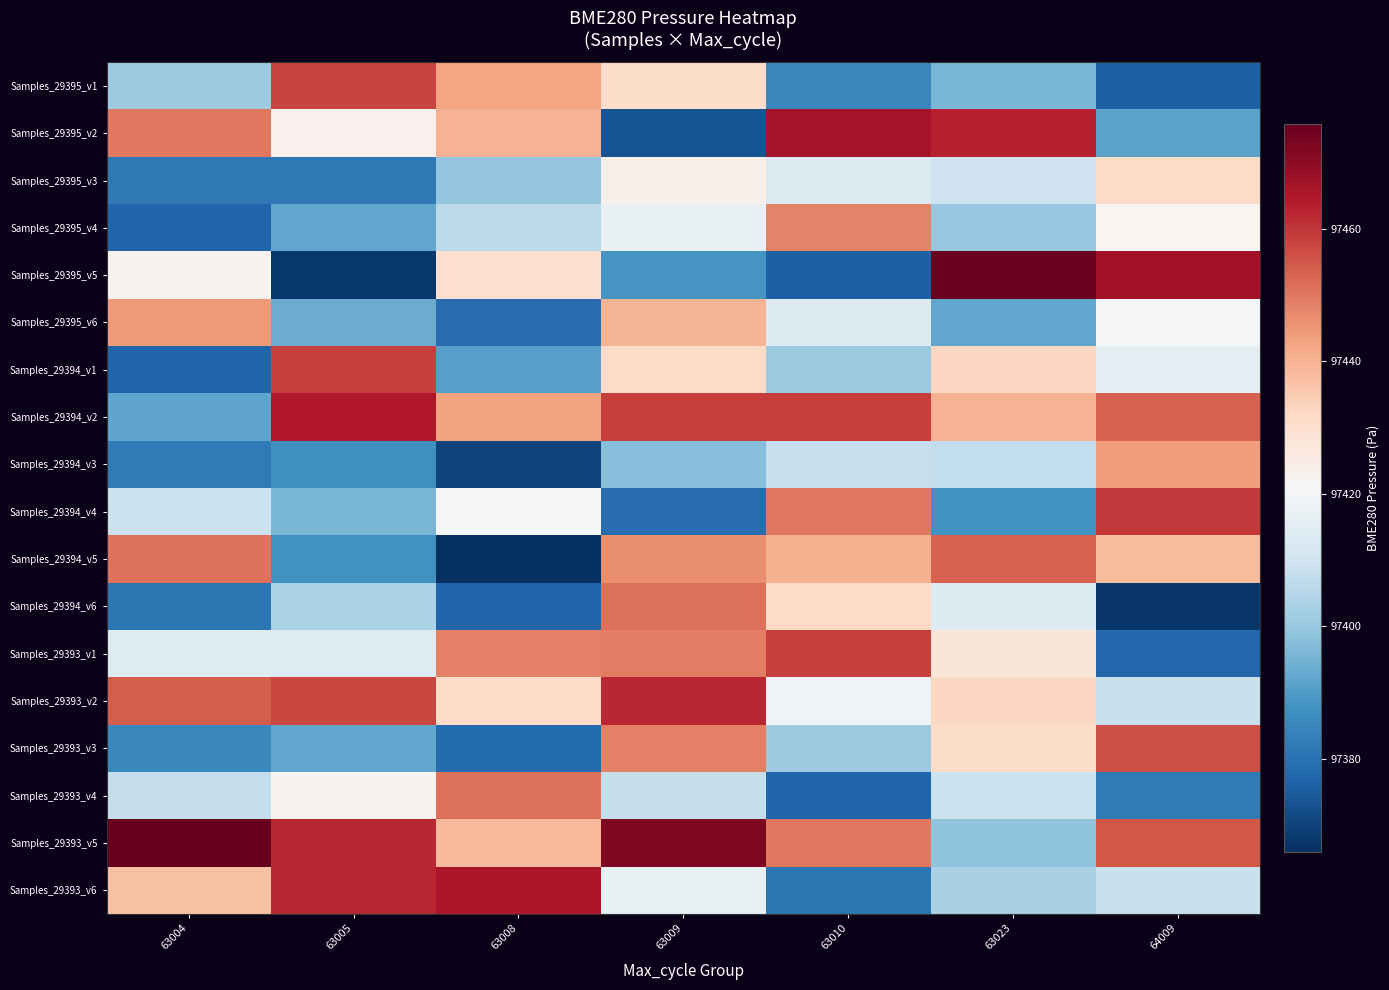

Which series has the largest range (max minus min)?

Samples_29395_v5